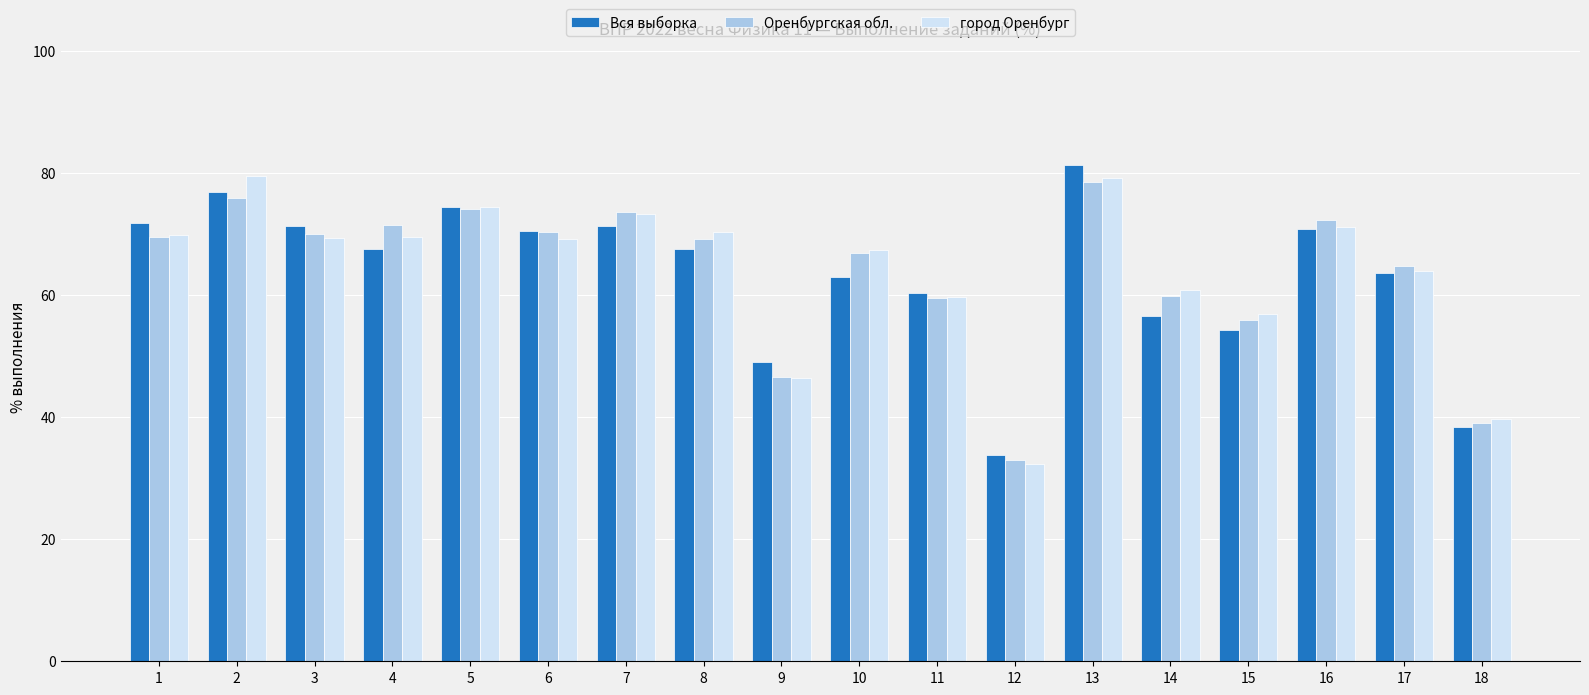

Where is Оренбургская обл. nearest to the value 55?

15